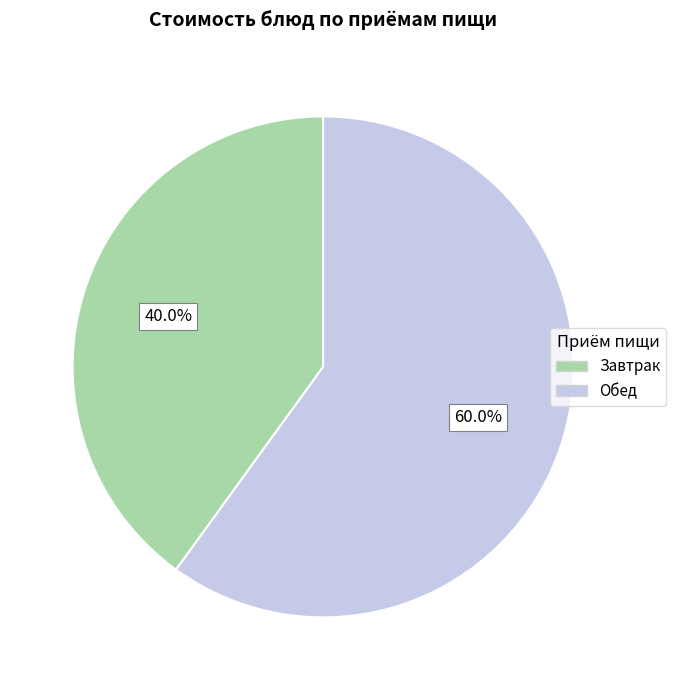

Does any single category account for the majority?

Yes